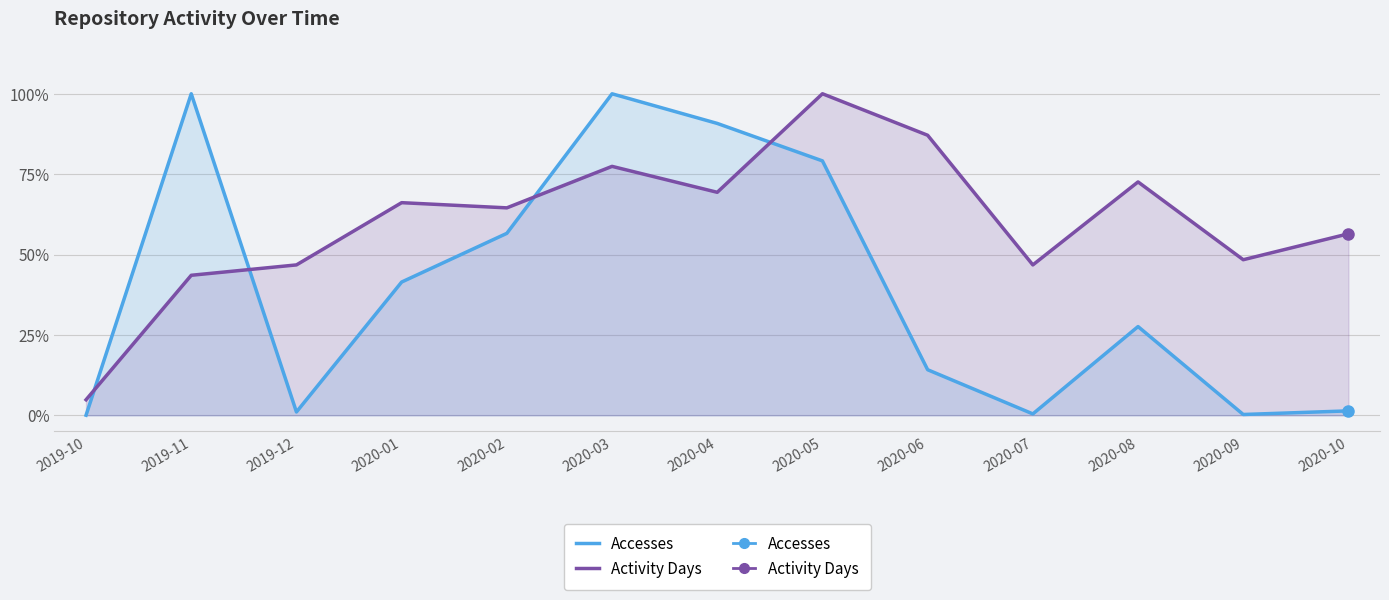

True or false: Activity Days and Accesses intersect in this chart.

True